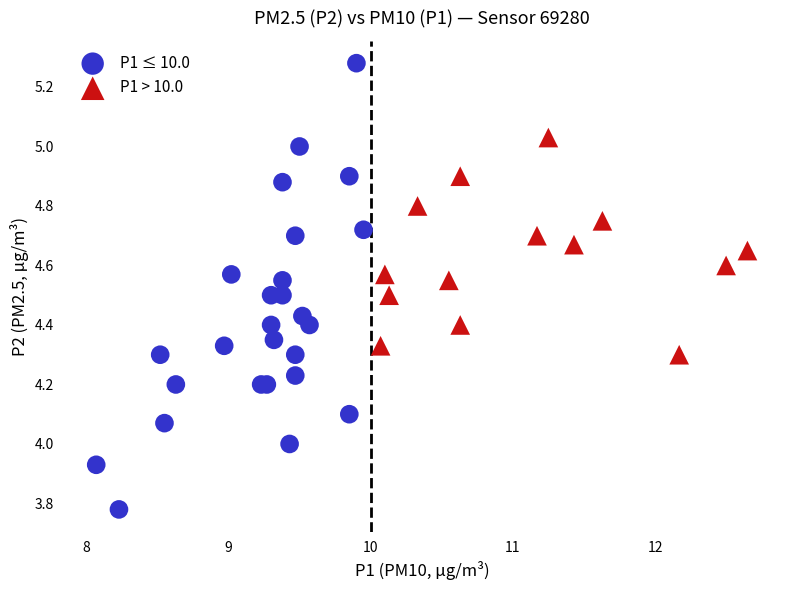

Which series has the widest spread of Y values?

P1 ≤ 10.0